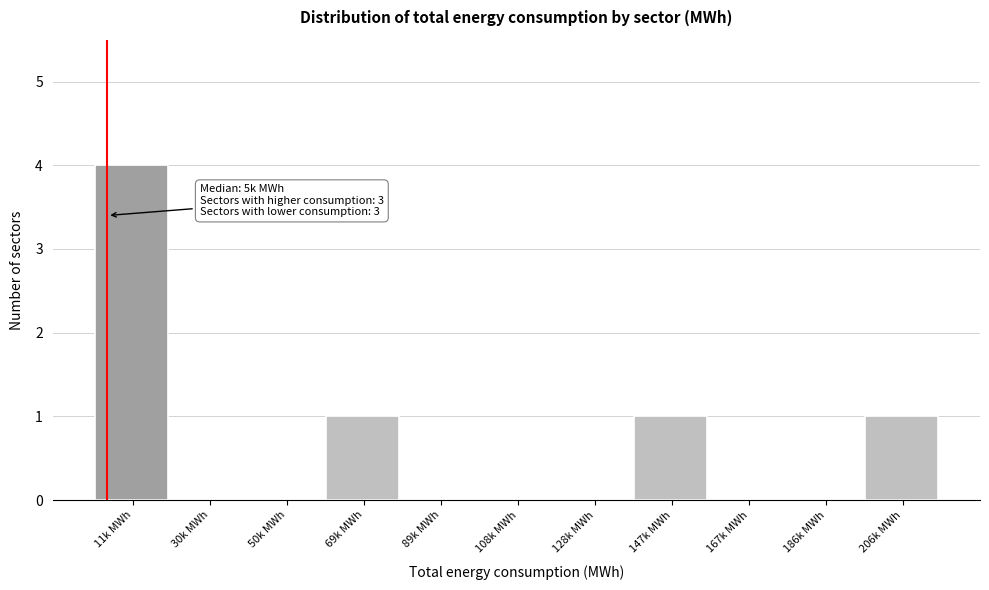

Reading right to left, extract all data points from this chart.

206k MWh=1	186k MWh=0	167k MWh=0	147k MWh=1	128k MWh=0	108k MWh=0	89k MWh=0	69k MWh=1	50k MWh=0	30k MWh=0	11k MWh=4